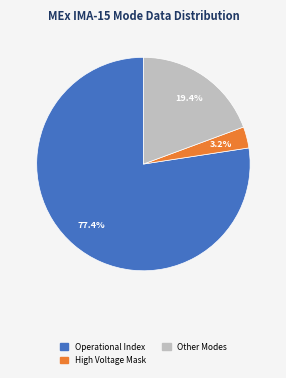

Count the number of slices in the pie.

3